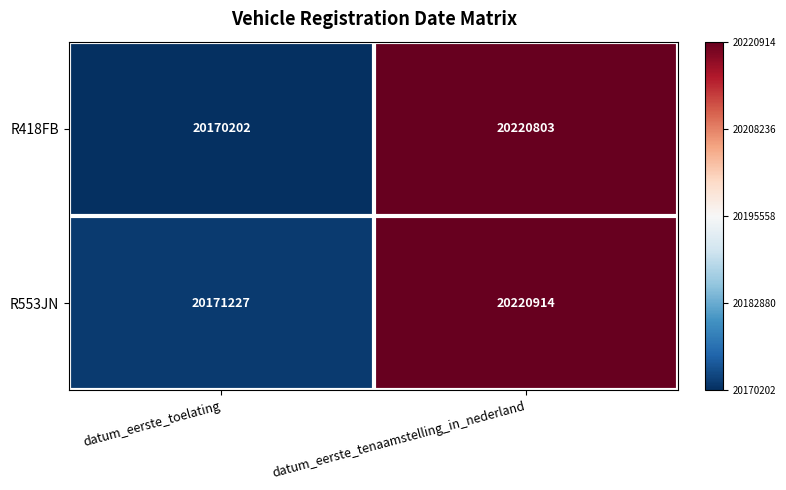

What is the difference between the R553JN values at datum_eerste_toelating and datum_eerste_tenaamstelling_in_nederland?

49687